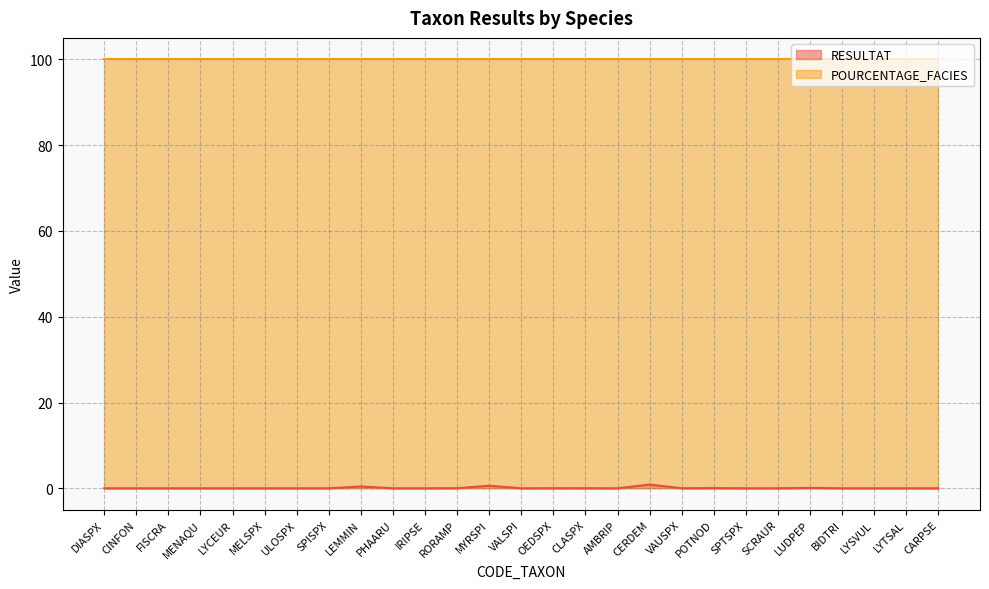

What is the maximum value shown in the chart?

100.0